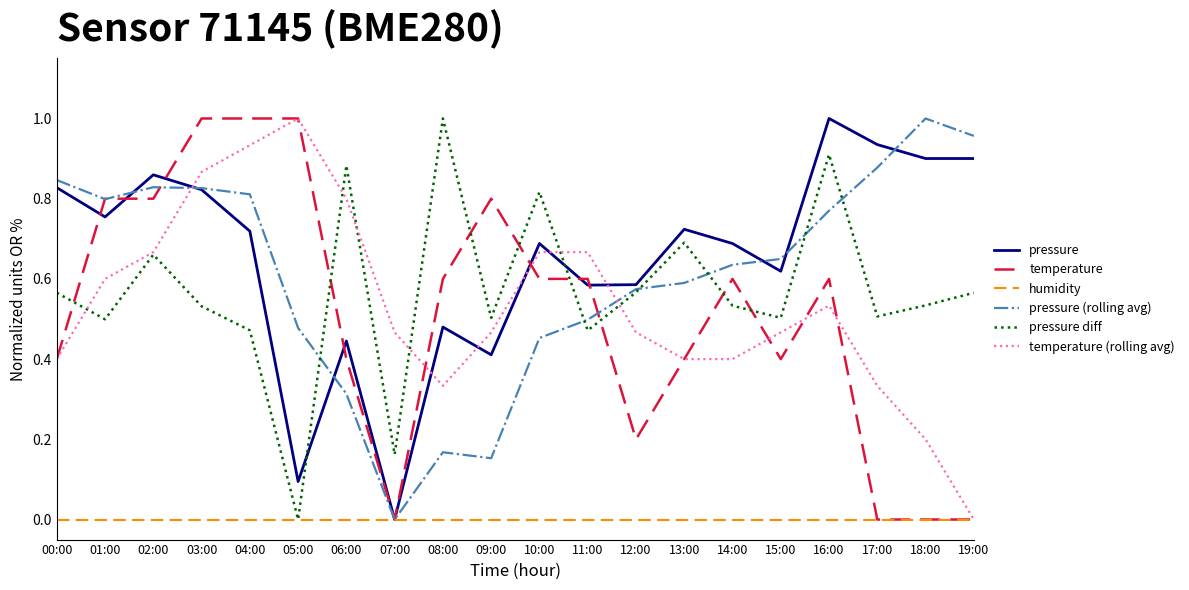

True or false: pressure diff has a value of 0.5 at 04:00.

True